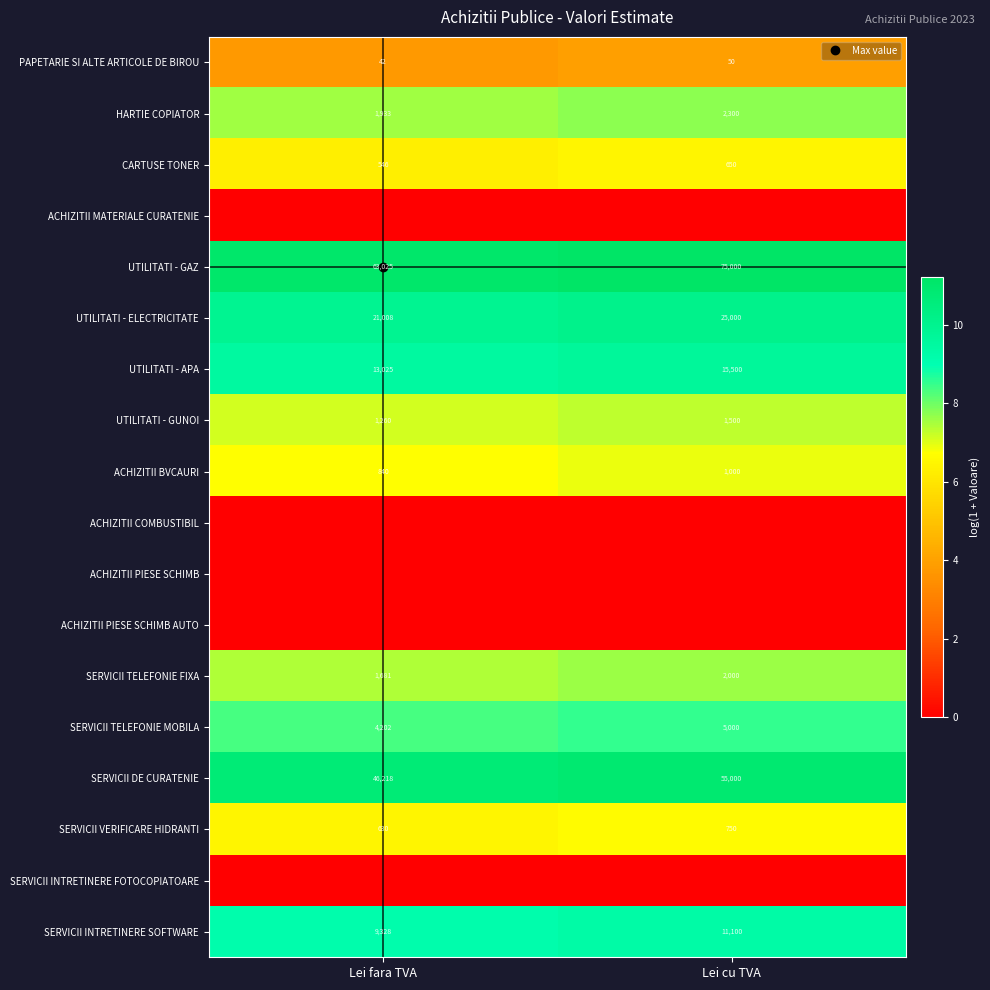

Rank the series by their maximum value, from lowest to highest.

ACHIZITII MATERIALE CURATENIE, ACHIZITII COMBUSTIBIL, ACHIZITII PIESE SCHIMB, ACHIZITII PIESE SCHIMB AUTO, SERVICII INTRETINERE FOTOCOPIATOARE, PAPETARIE SI ALTE ARTICOLE DE BIROU, CARTUSE TONER, SERVICII VERIFICARE HIDRANTI, ACHIZITII BVCAURI, UTILITATI - GUNOI, SERVICII TELEFONIE FIXA, HARTIE COPIATOR, SERVICII TELEFONIE MOBILA, SERVICII INTRETINERE SOFTWARE, UTILITATI - APA, UTILITATI - ELECTRICITATE, SERVICII DE CURATENIE, UTILITATI - GAZ